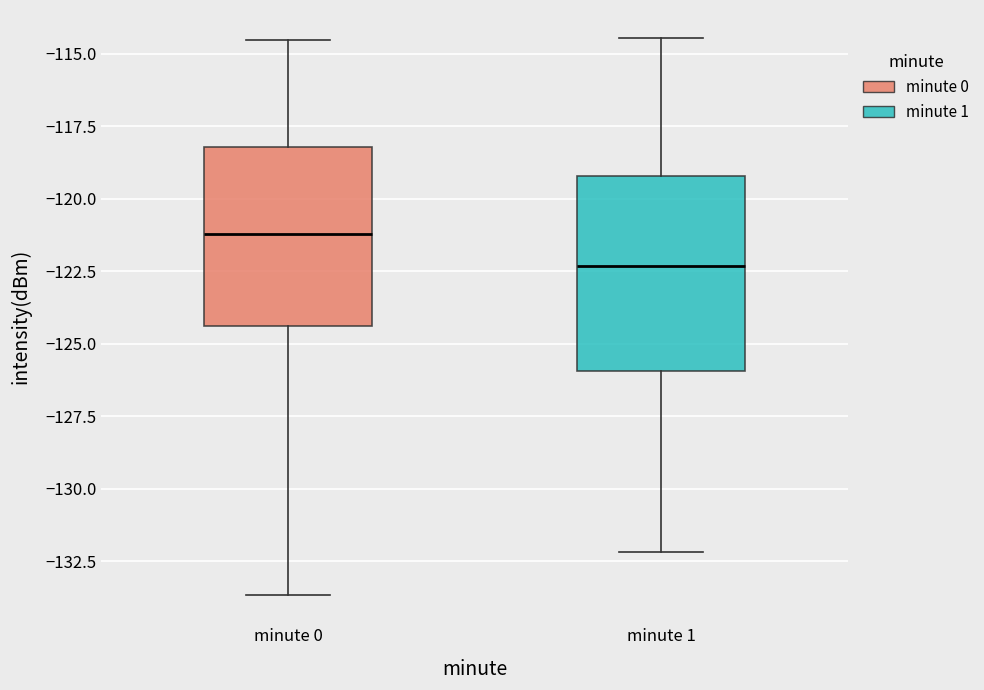

Comparing the boxes themselves (not the whiskers), which one is the tallest?

minute 1